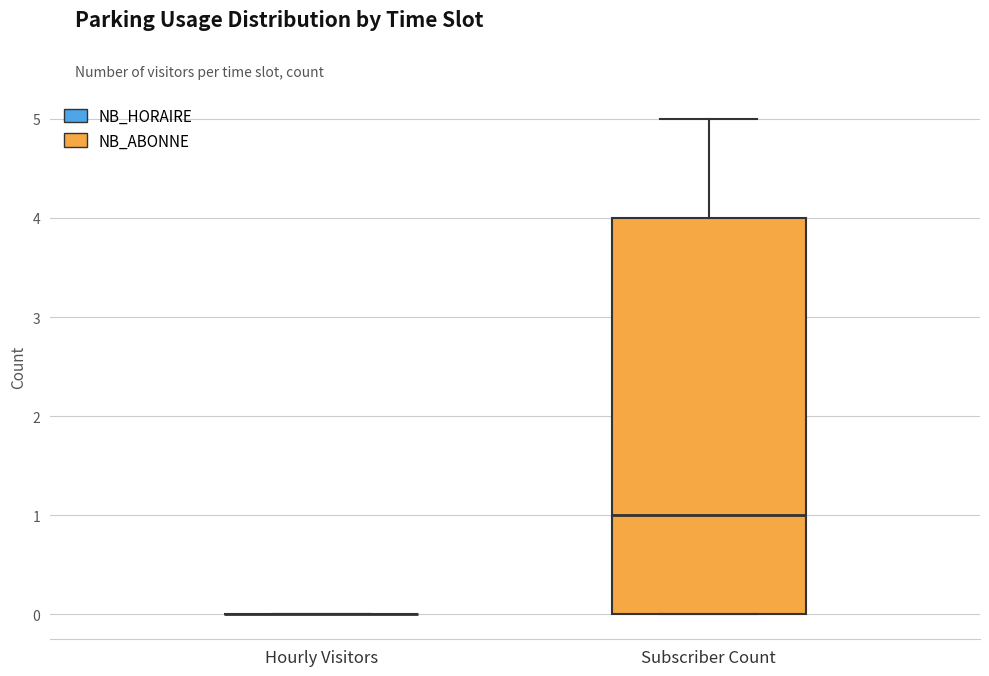

Reading left to right, read every box against the y-axis: the position of its median line, the range the box covers, and the ends of its whiskers. The values are not printed on the chart, so give them approximately, as read against the axis.

Hourly Visitors: box collapsed to a line at 0, whiskers 0 to 0
Subscriber Count: median 1, box 0 to 4, whiskers 0 to 5